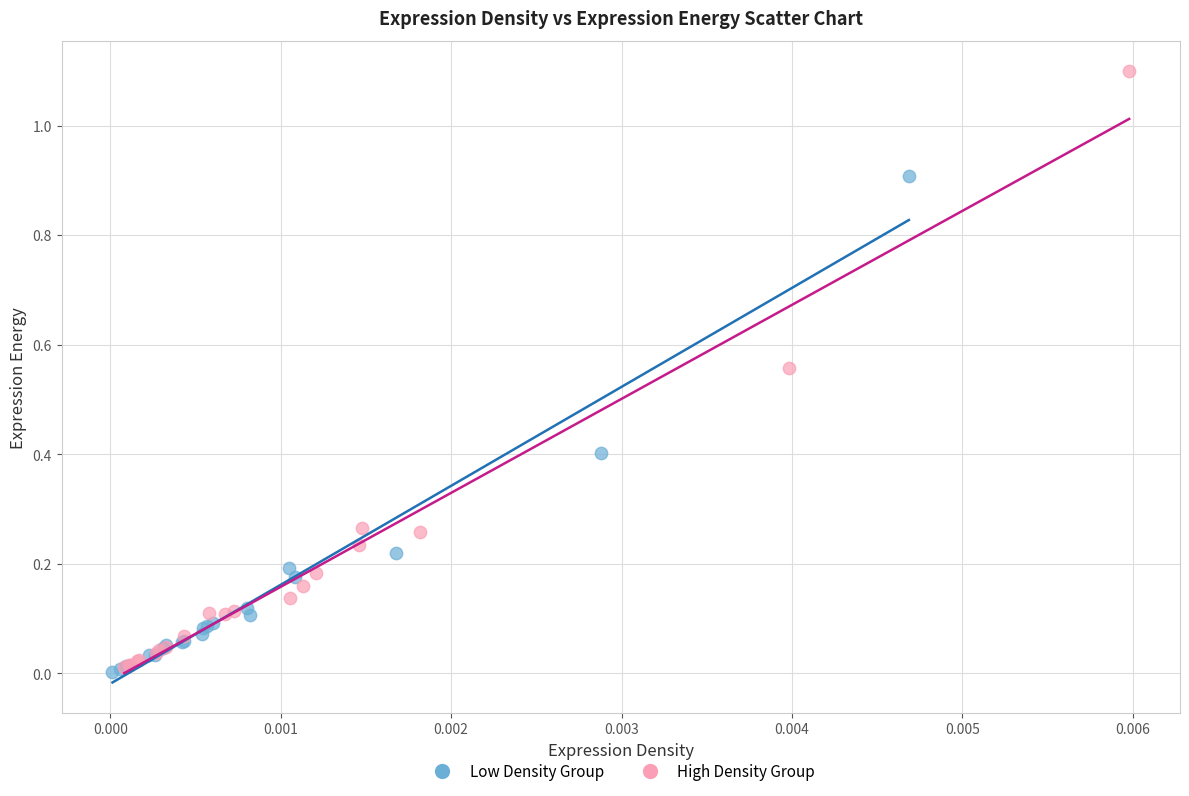

Which series has the widest spread of Y values?

High Density Group